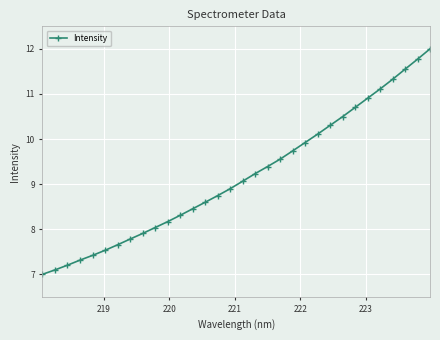

True or false: the data has more than 2 interior local peaks.

False